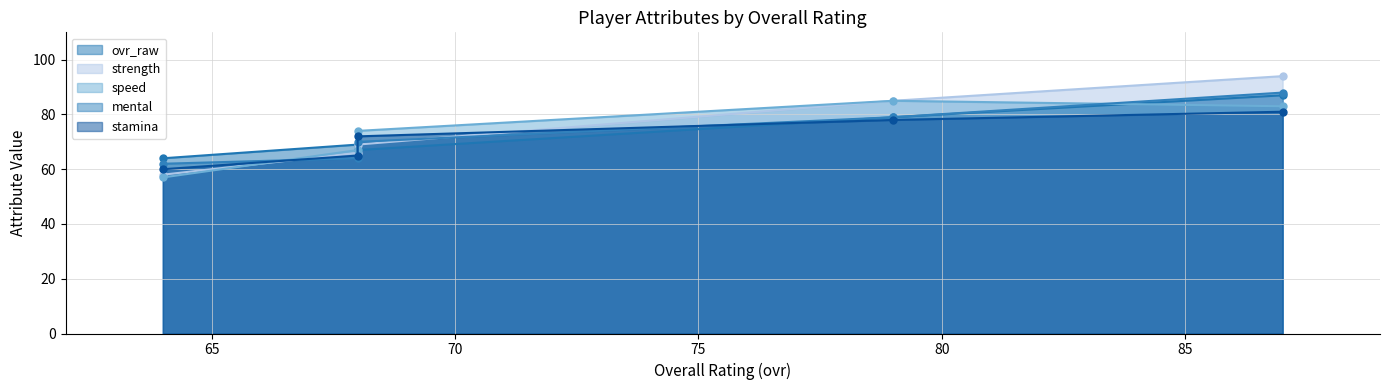

What is the value of the mental point at the 4th from the left?

85